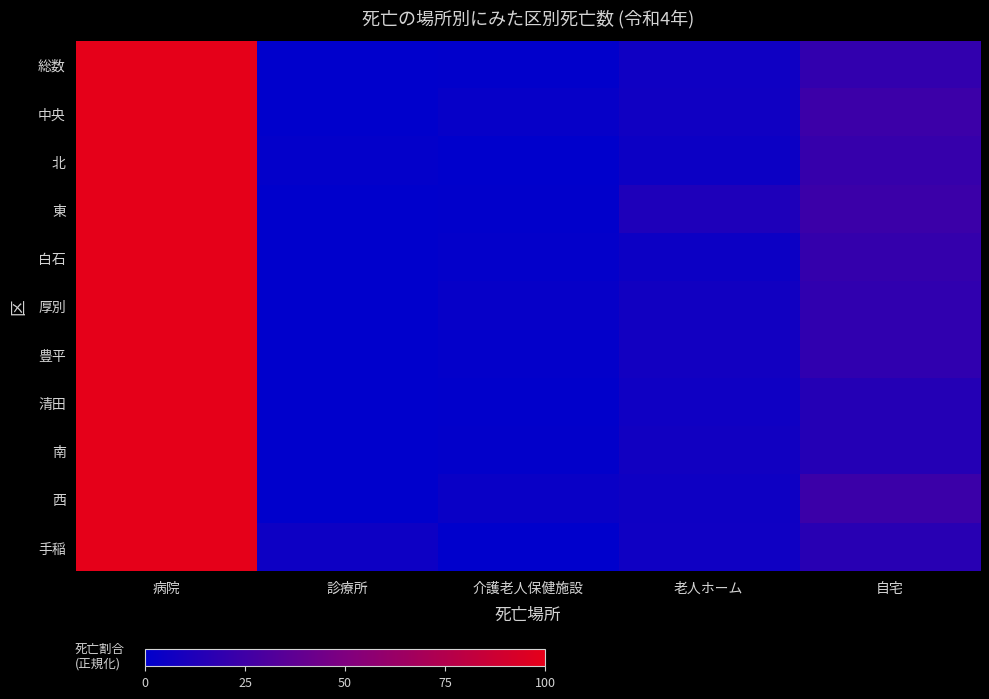

List the series in order of their peak value, lowest first.

総数, 中央, 北, 東, 白石, 厚別, 豊平, 清田, 南, 西, 手稲